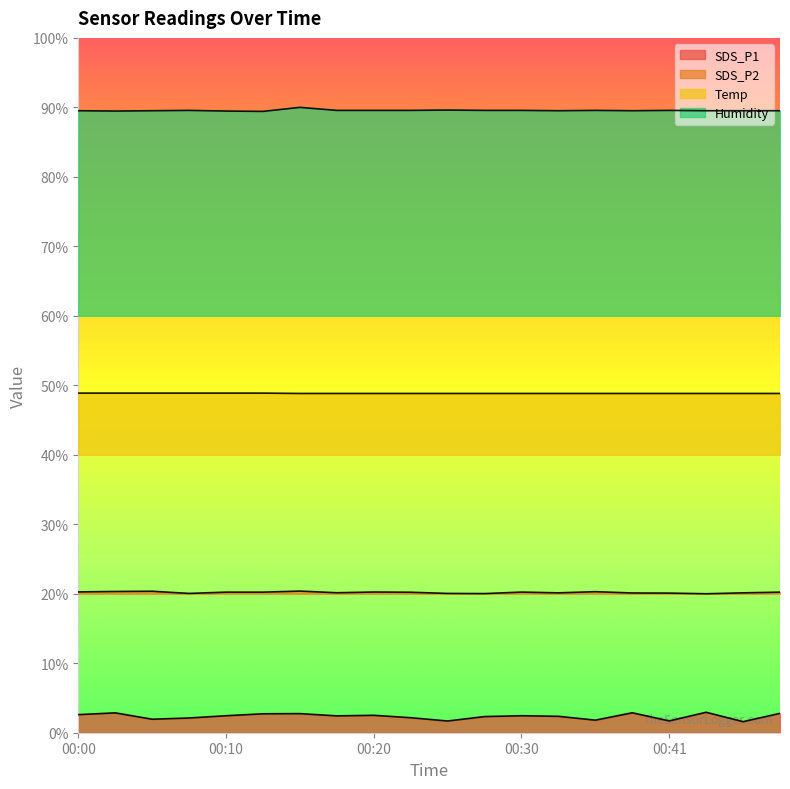

True or false: SDS_P1 and Temp cross at least once.

False